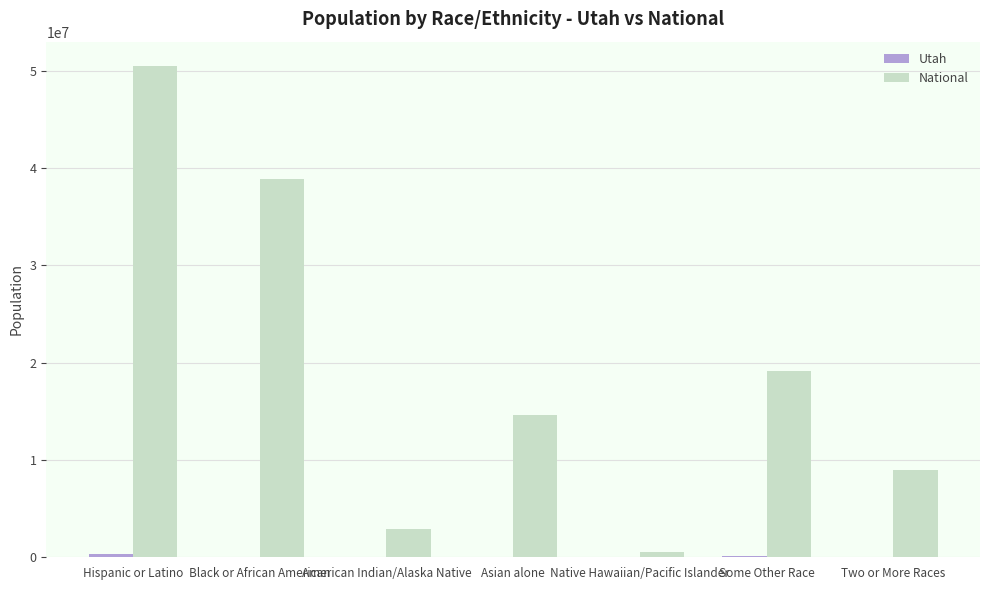

How many groups of bars are there?

7